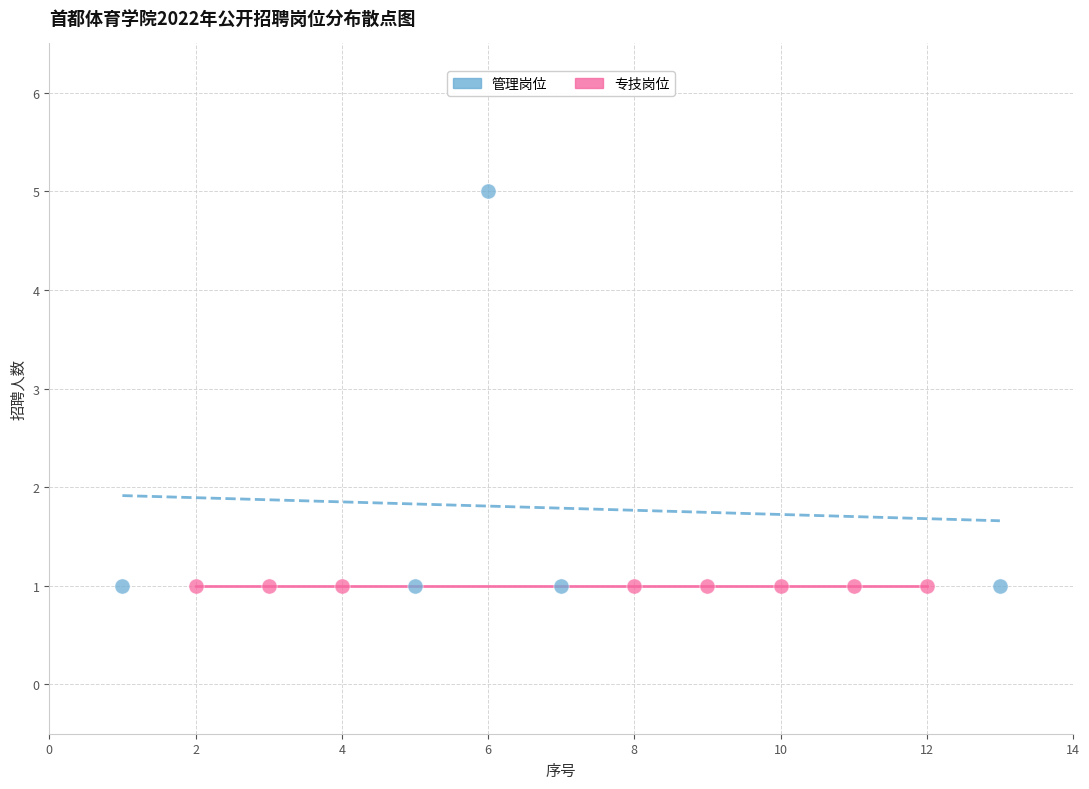

Which series contains the highest Y value?

管理岗位